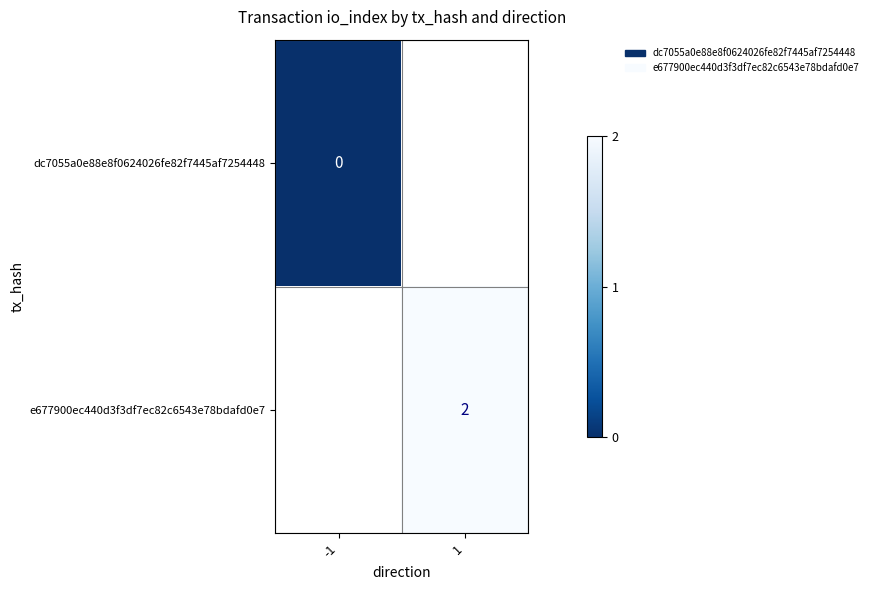

How many series are shown in this chart?

2